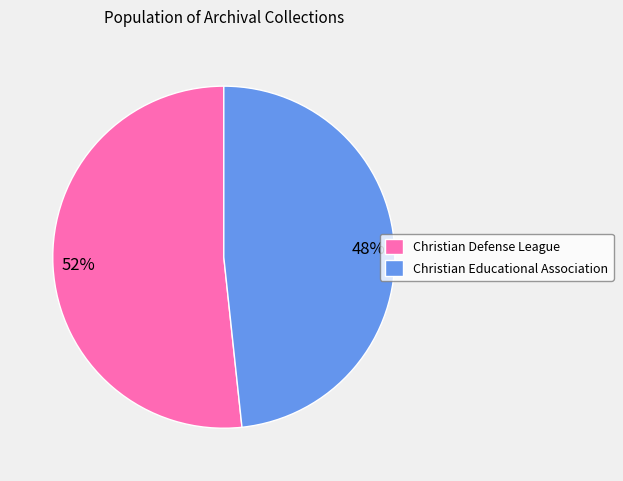

Which category has the biggest portion of the pie?

Christian Defense League